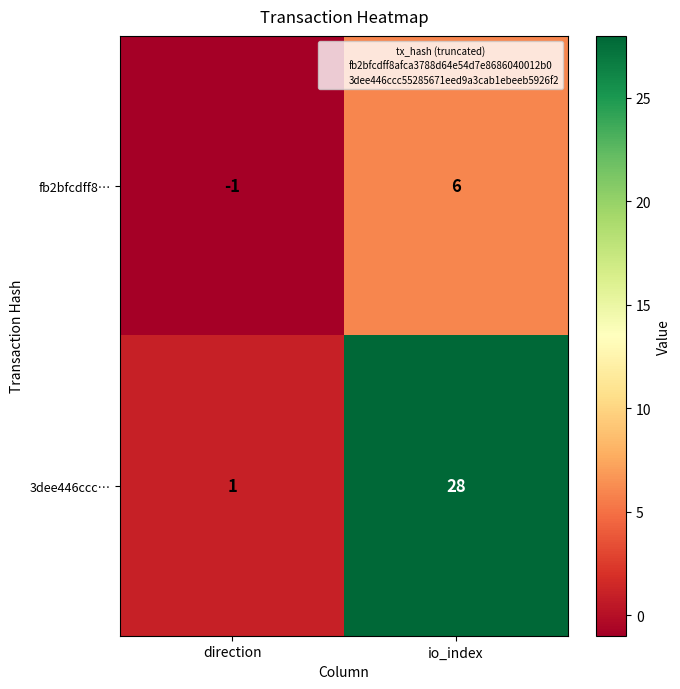

What is the greatest value displayed?

28